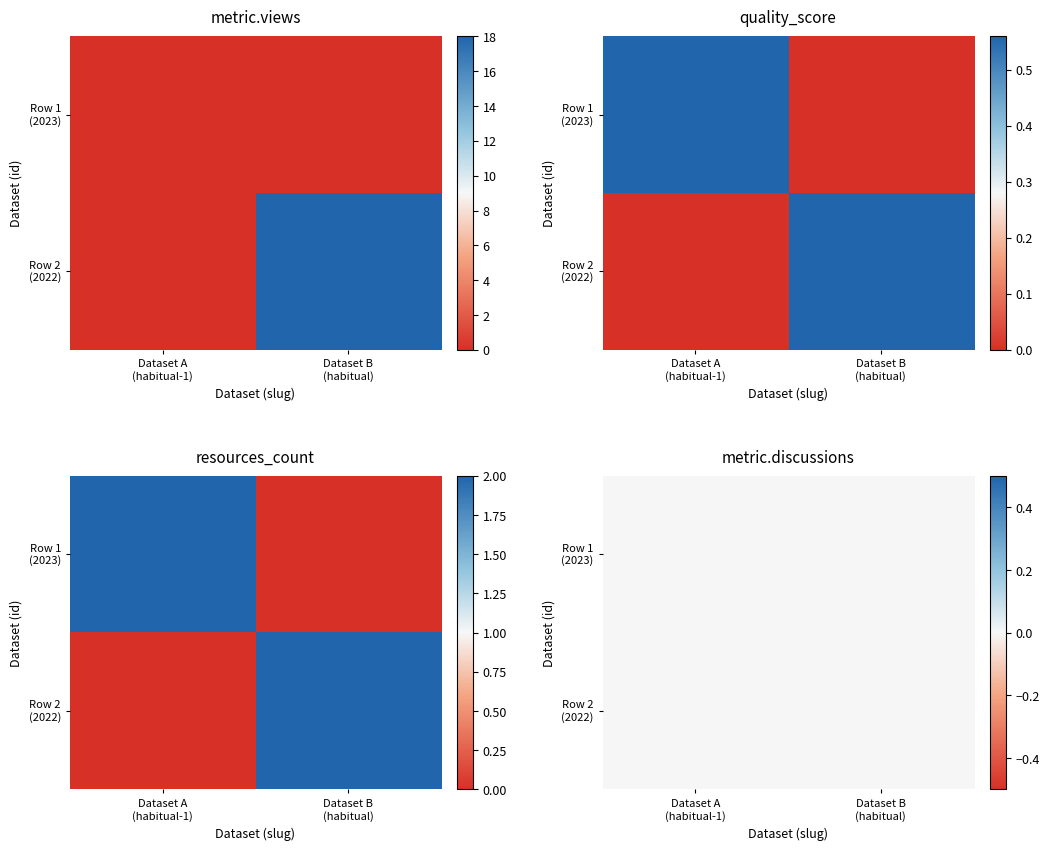

True or false: proporcao-do-efetivo-bovino-habitual has a value of 26 at 1.

False